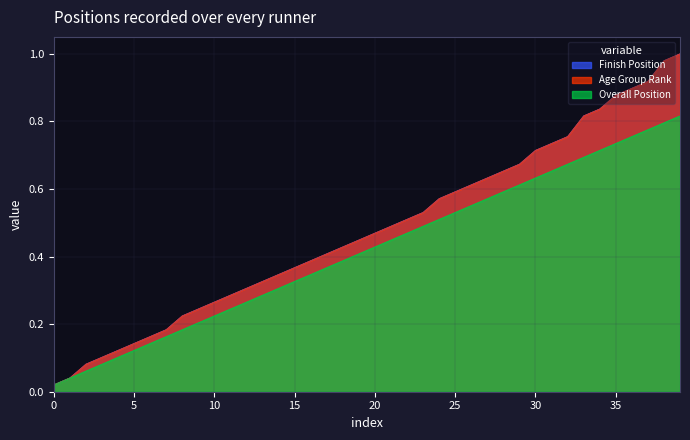

Count the number of categories in the chart.

40